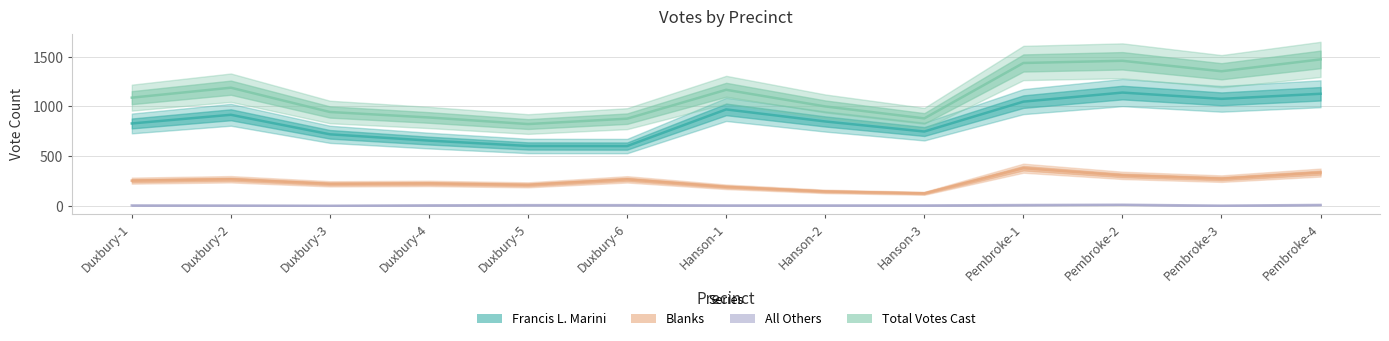

Which label corresponds to the largest value in the chart?

Pembroke-4